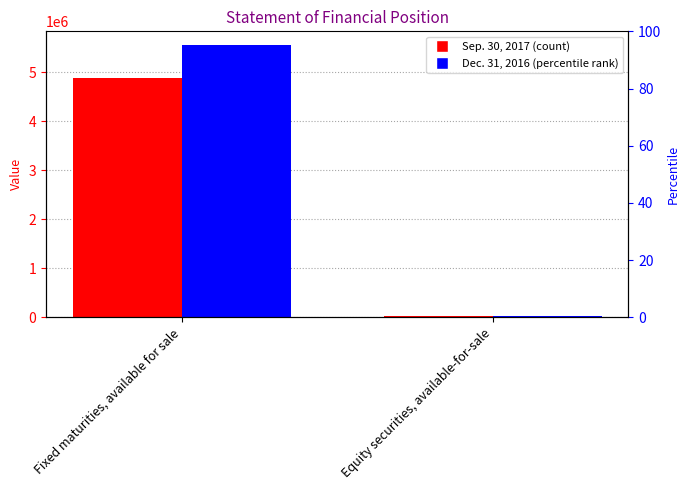

The Dec. 31, 2016 series shows 5552911 at Fixed maturities, available for sale. True or false?

True